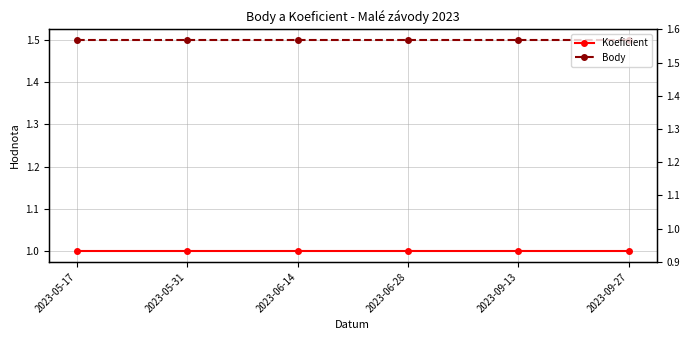

True or false: Koeficient has a value of 1.0 at 2023-06-14.

True